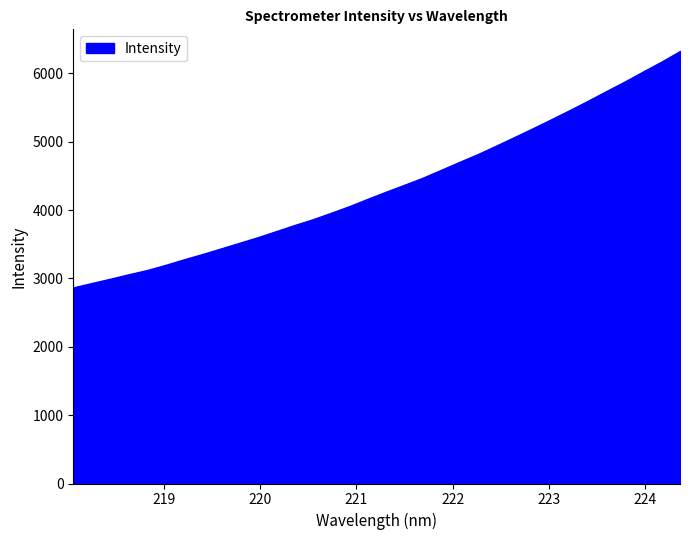

What is the maximum value shown in the chart?

6326.6